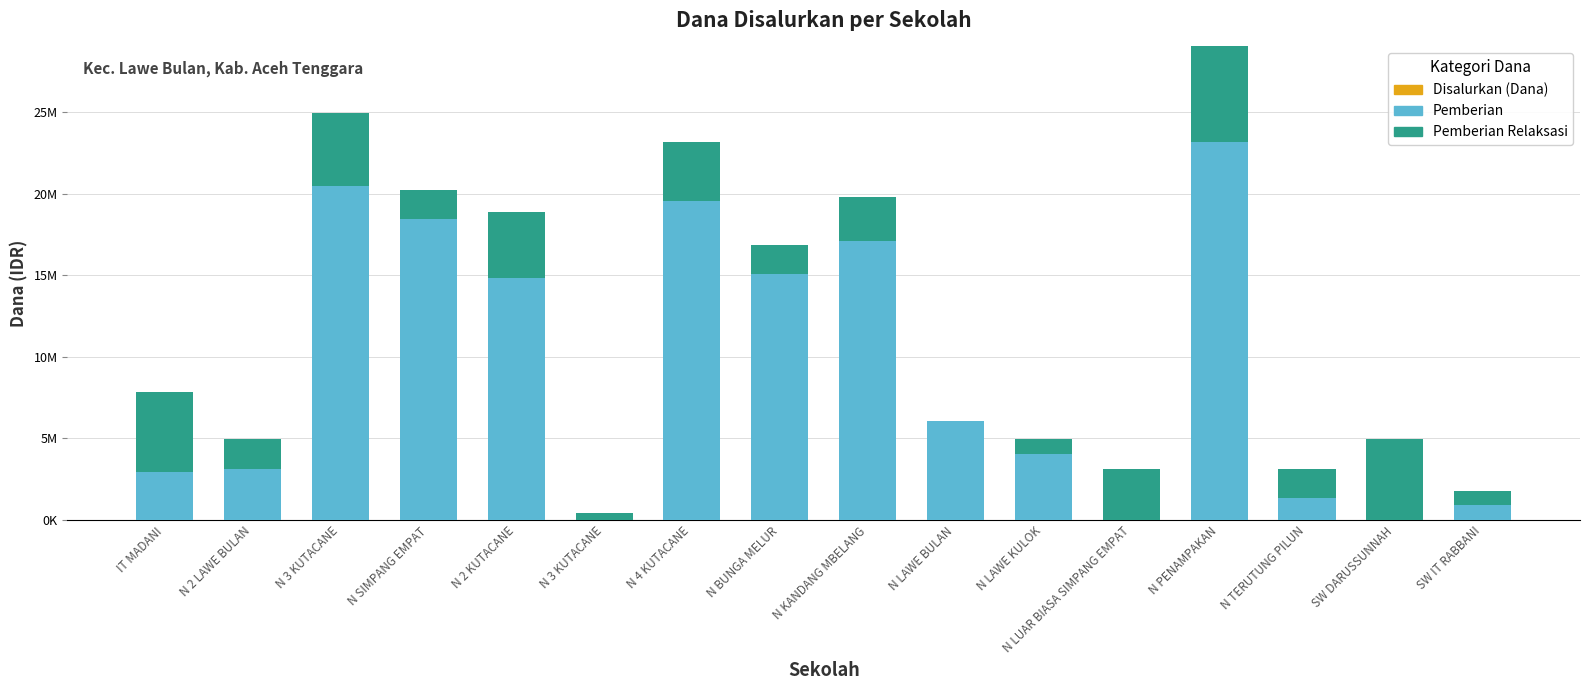

Are the bars grouped side by side (vs. stacked)?

No